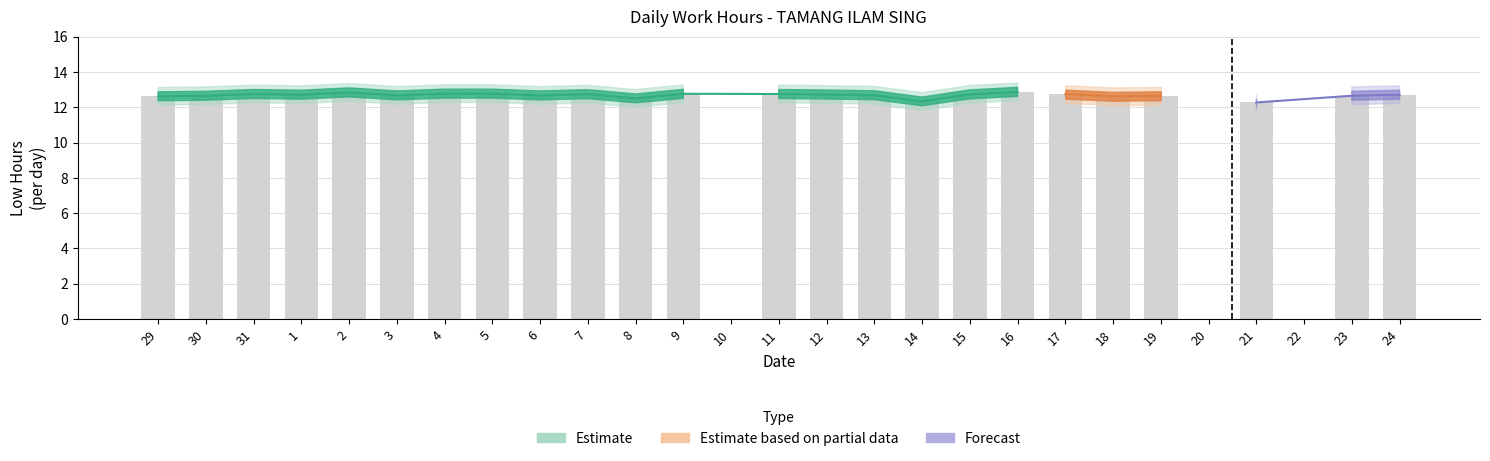

What value does the Low_lower series have at 17?

12.2